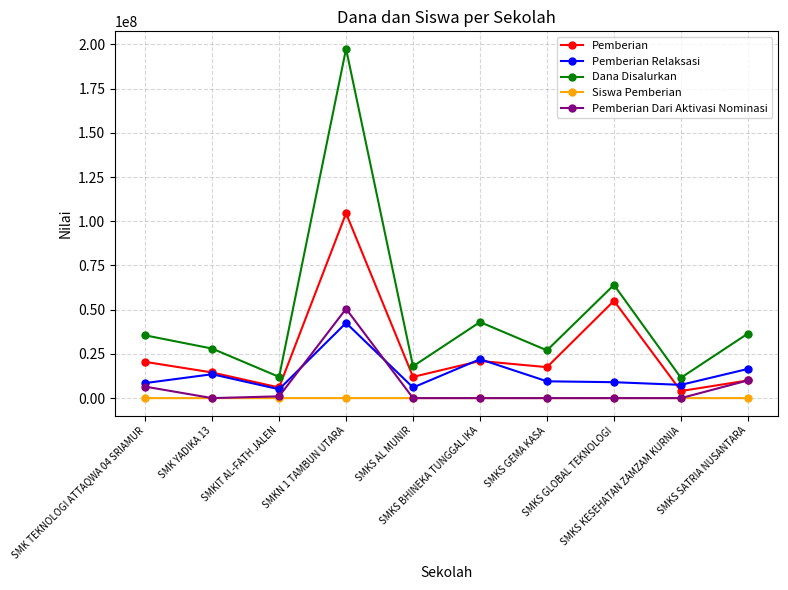

At which category is the sum across all series the highest?

SMKN 1 TAMBUN UTARA